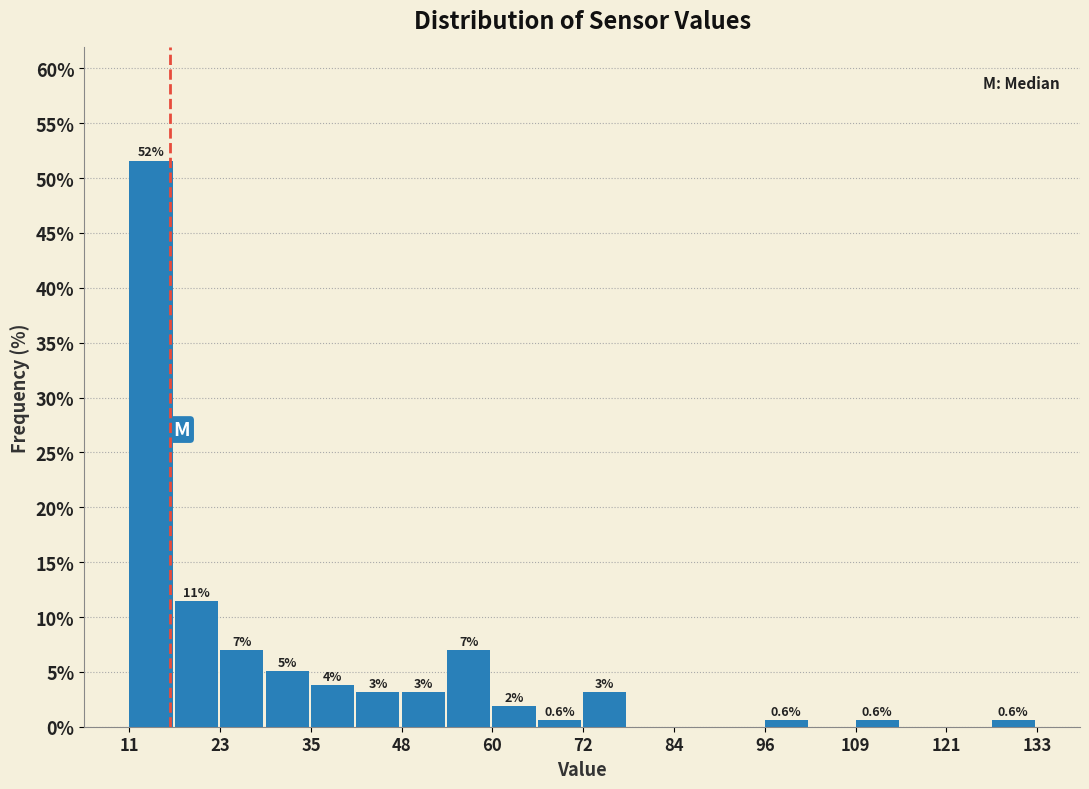

Read against the x-axis, roughly where is the centre of the tallest bar?

14